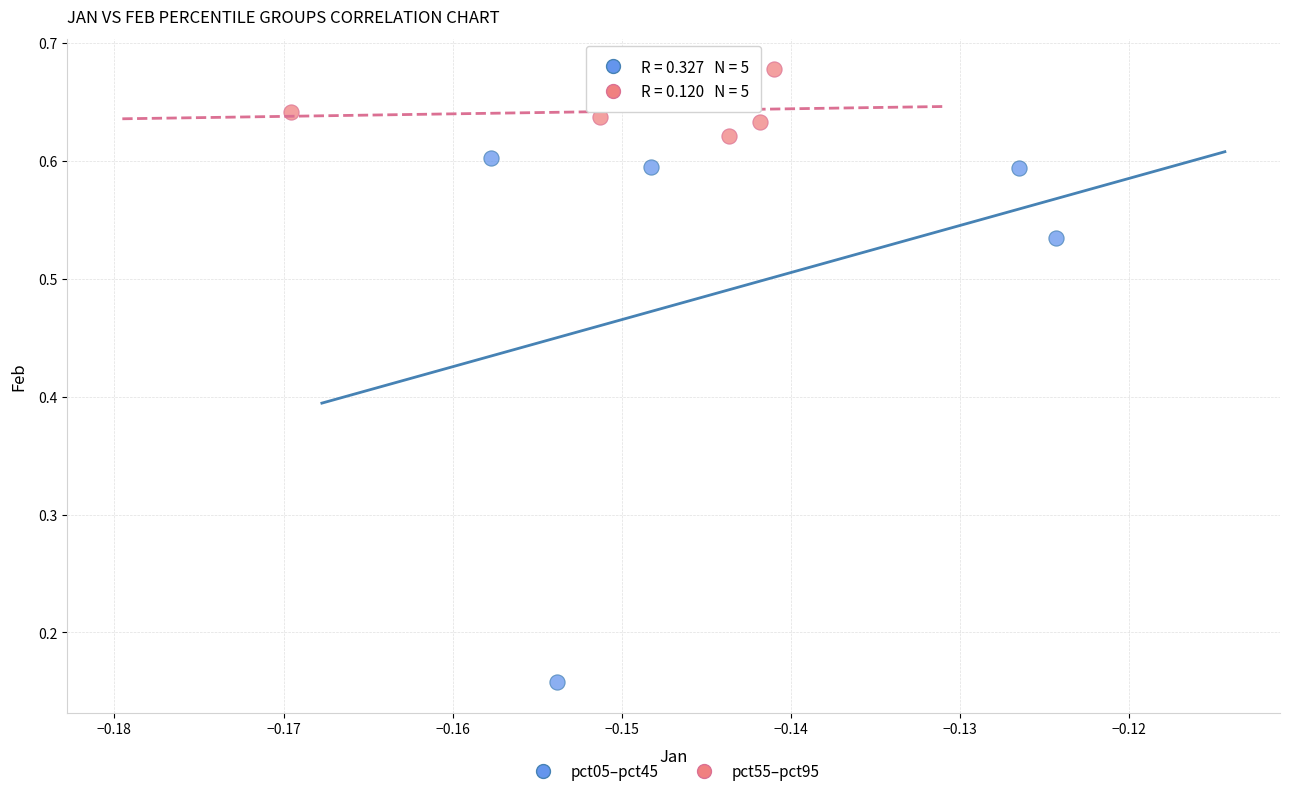

Which series reaches the minimum Y coordinate?

pct05–pct45